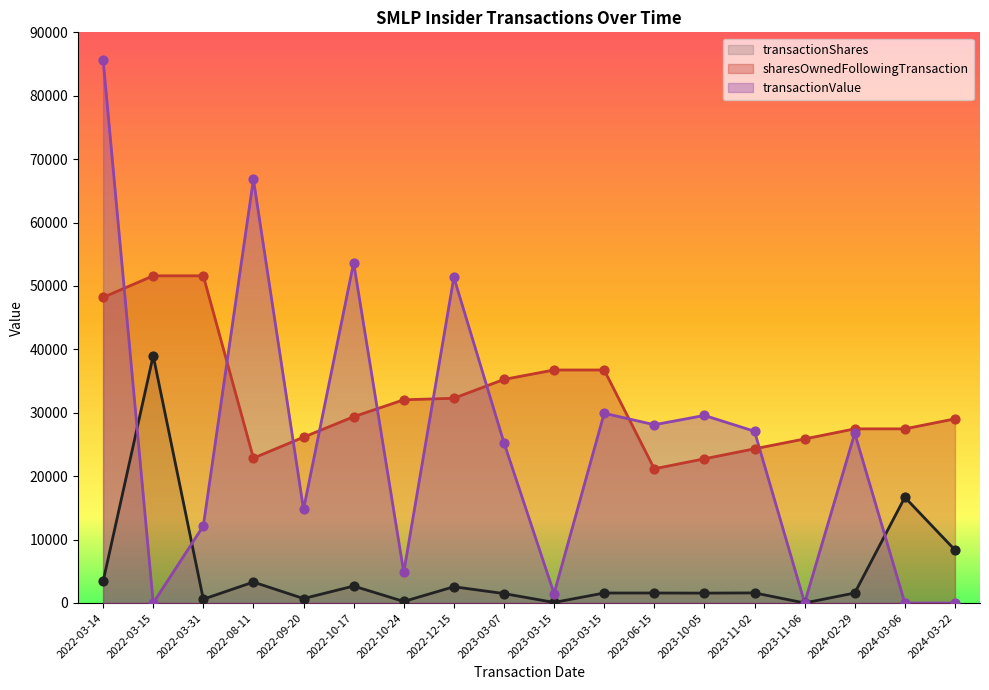

What are all the series names shown in the legend?

transactionShares, sharesOwnedFollowingTransaction, transactionValue